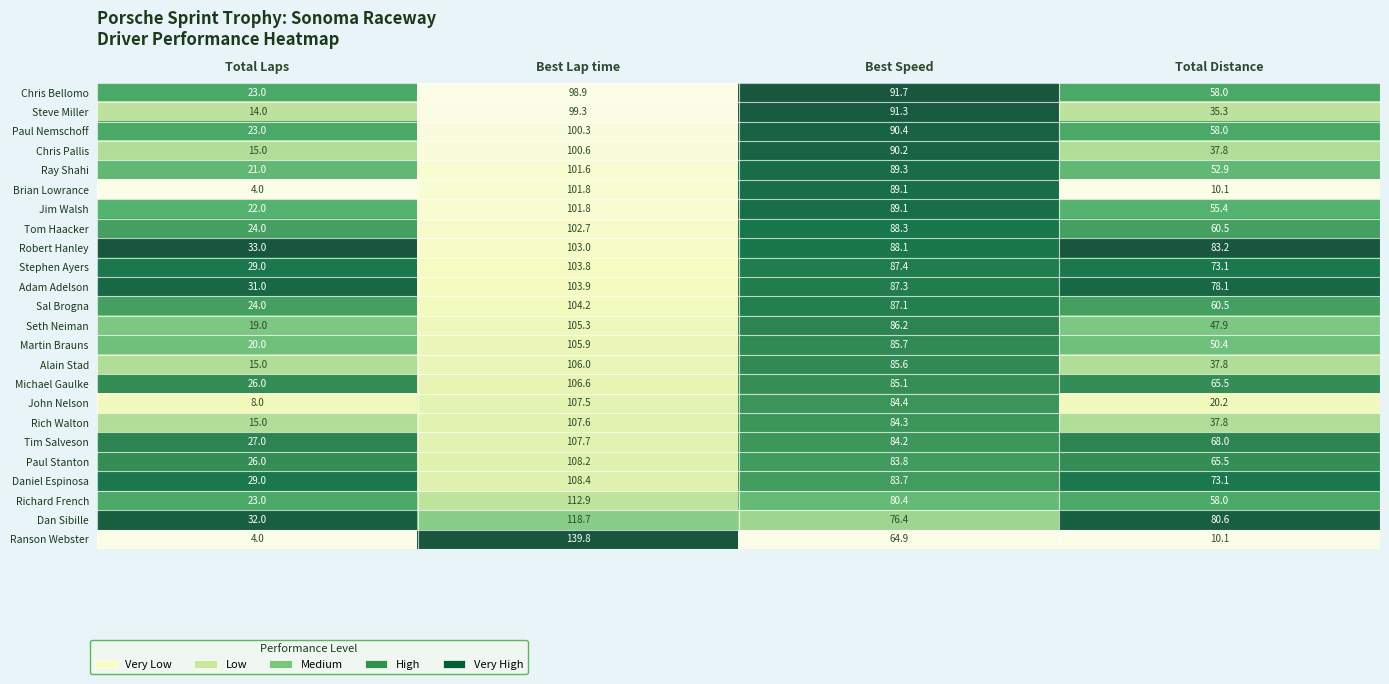

List the labels in order of Rich Walton value, largest first.

Best Lap time, Best Speed, Total Distance, Total Laps